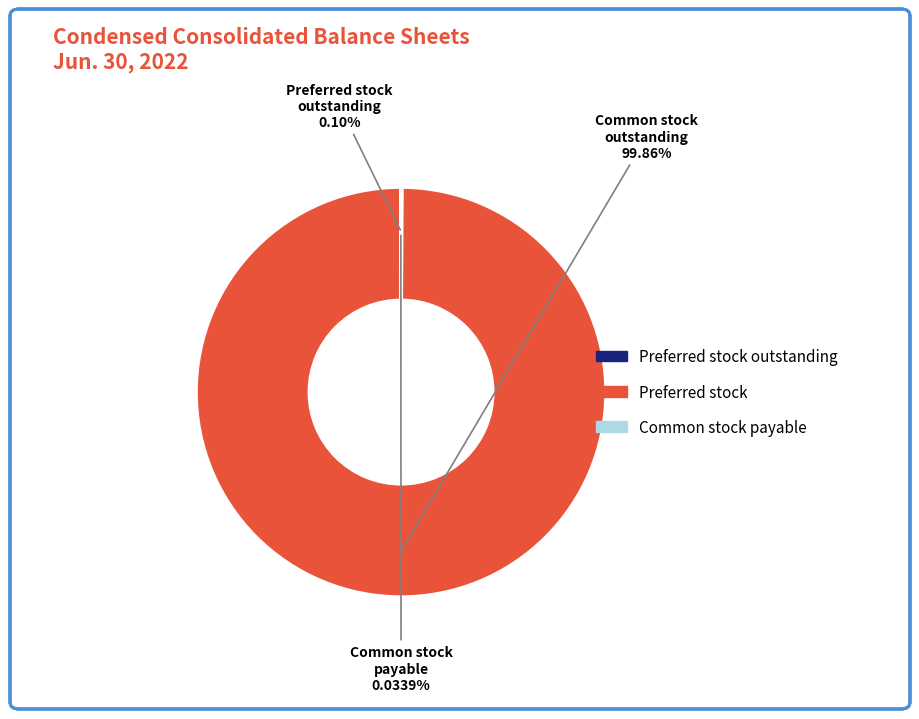

Does any single category account for the majority?

Yes